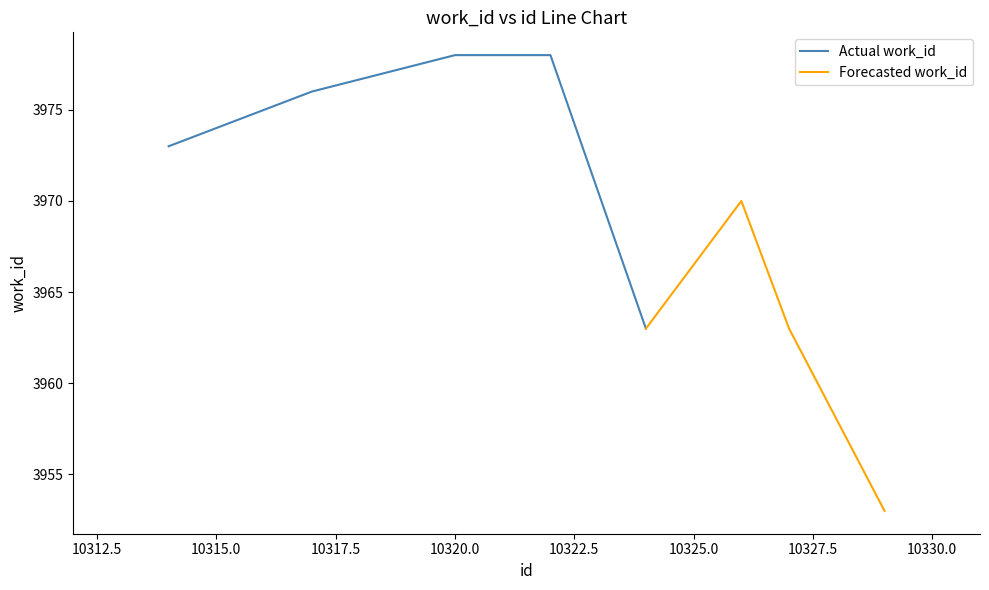

At which label does Actual work_id first exceed 3975?

10317